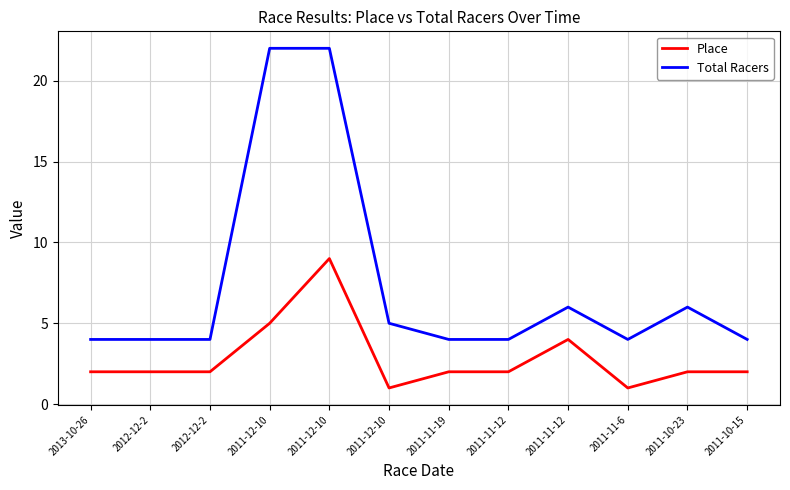

How many distinct data groups are displayed?

2